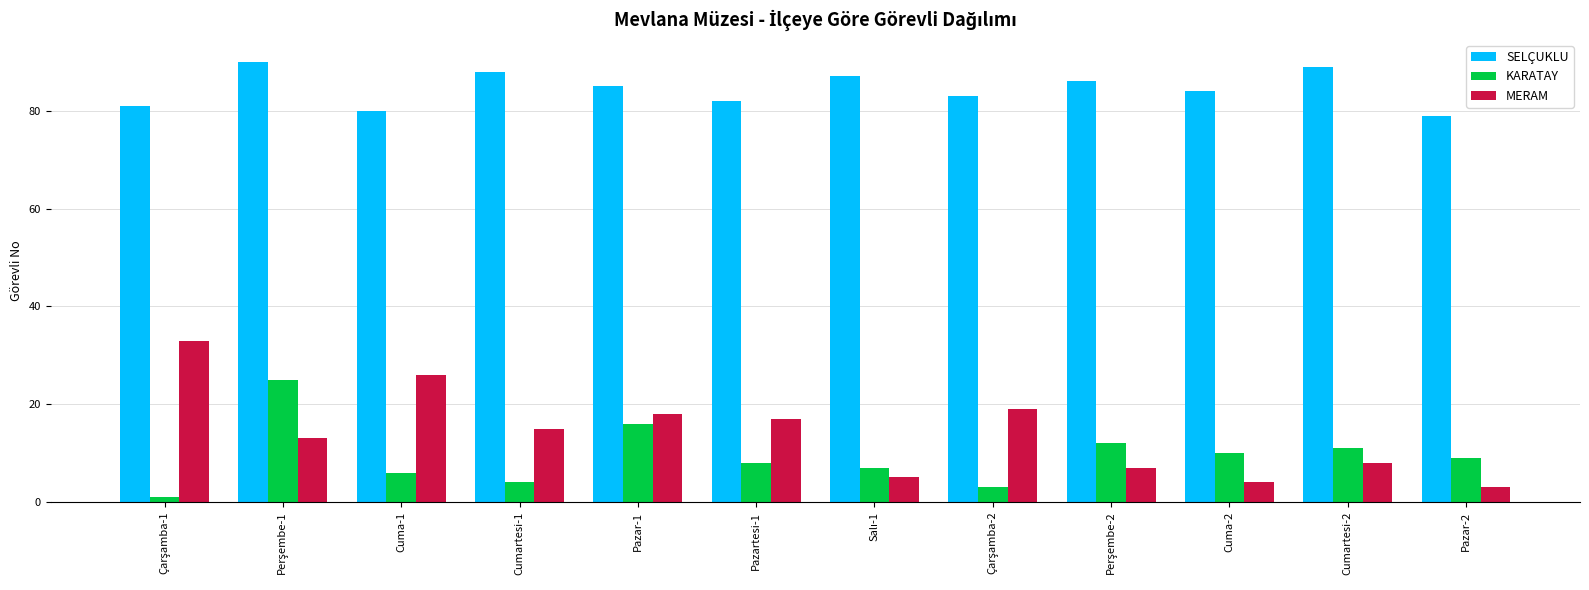

What is the maximum value shown in the chart?

90